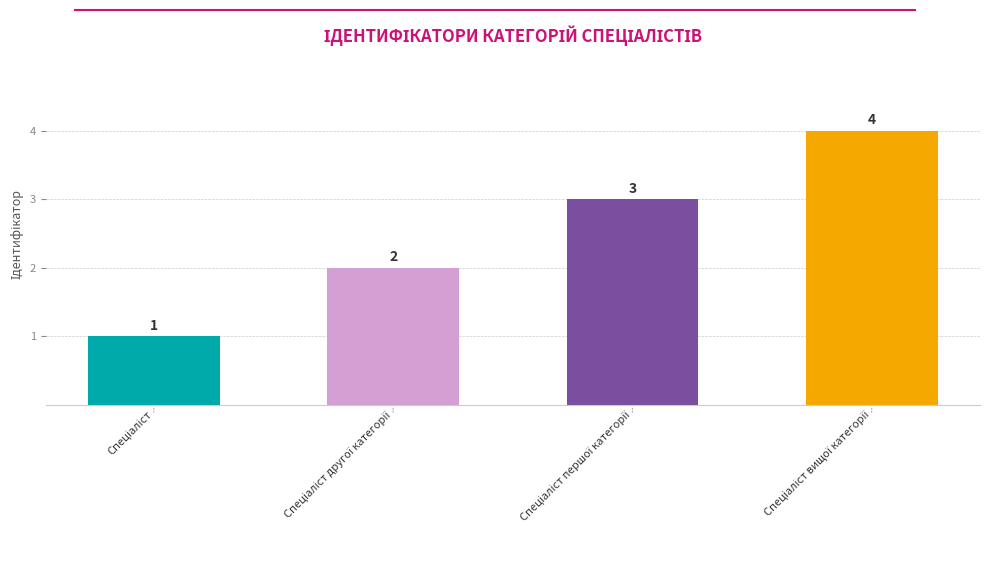

Count the number of categories in the chart.

4